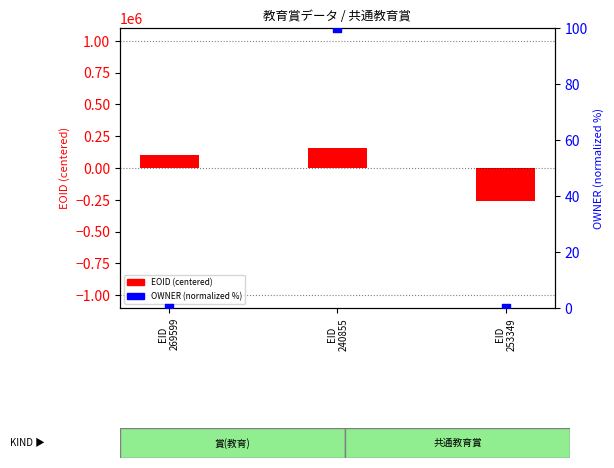

At which category is the sum across all series the highest?

EID
240855